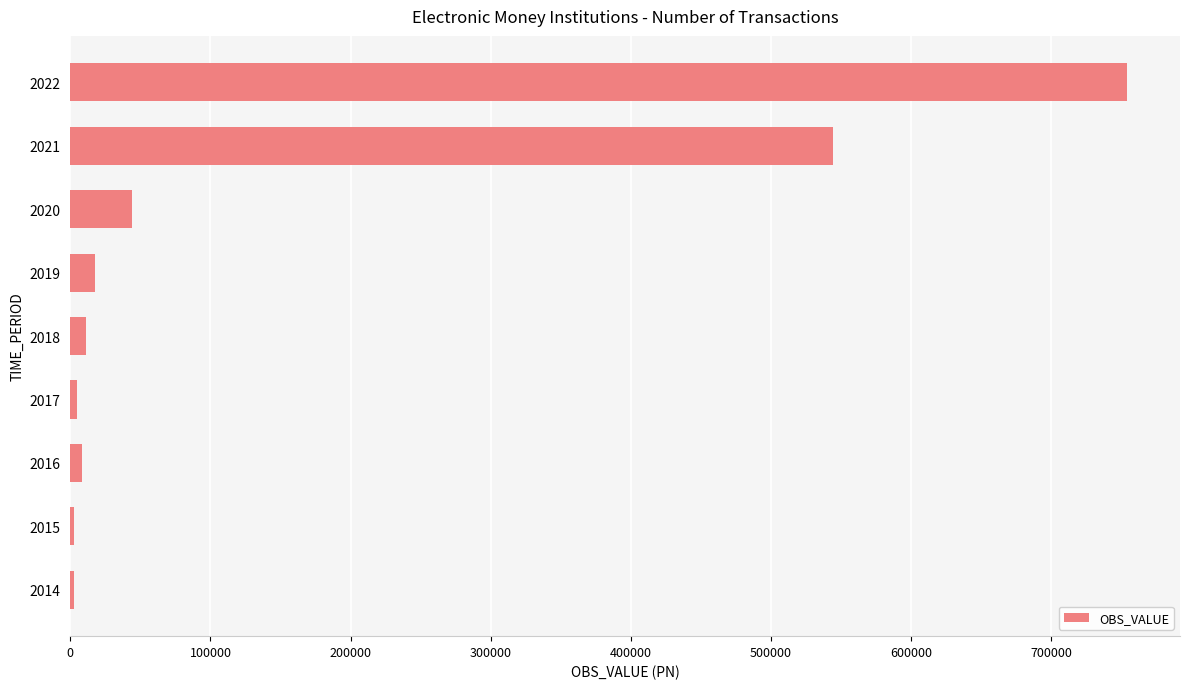

What is the greatest value displayed?

754040